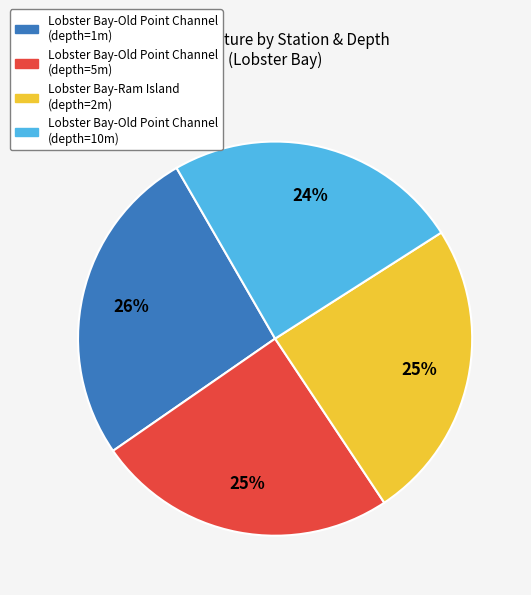

Is there a majority slice in this chart?

No